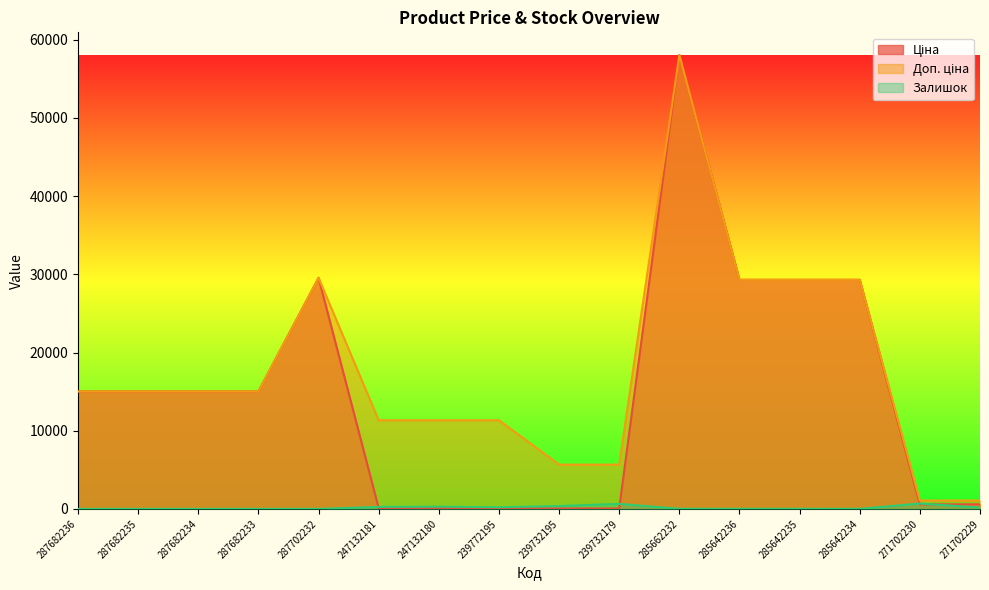

What is the difference between the maximum and second lowest values in the Залишок series?

690.0